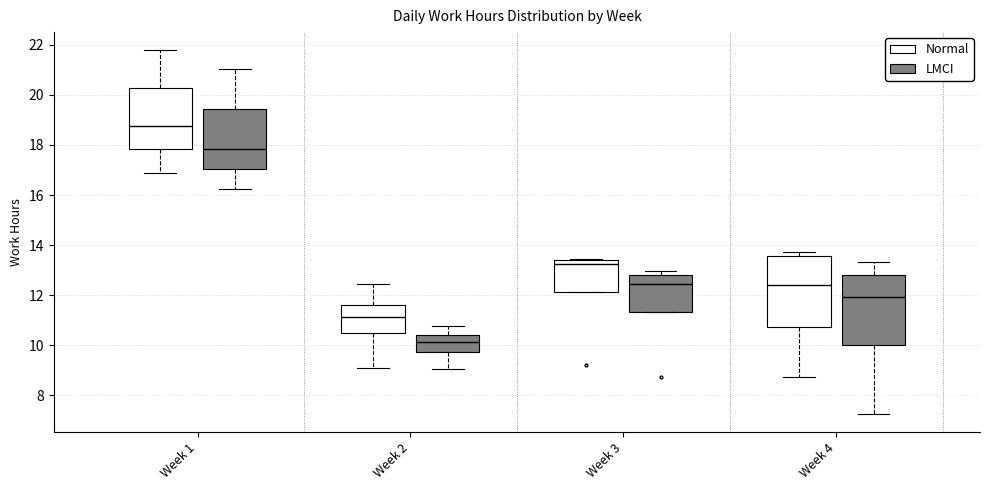

Reading left to right, read every box against the y-axis: the position of its median line, the range the box covers, and the ends of its whiskers. The values are not printed on the chart, so give them approximately, as read against the axis.

Week 1 (Normal): median 18.8, box 17.8 to 20.2, whiskers 16.8 to 21.8
Week 1 (LMCI): median 17.8, box 17.0 to 19.4, whiskers 16.2 to 21.0
Week 2 (Normal): median 11.2, box 10.6 to 11.6, whiskers 9.2 to 12.4
Week 2 (LMCI): median 10.2, box 9.8 to 10.4, whiskers 9.0 to 10.8
Week 3 (Normal): median 13.2, box 12.2 to 13.4, whiskers 12.2 to 13.4
Week 3 (LMCI): median 12.4, box 11.4 to 12.8, whiskers 11.4 to 13.0
Week 4 (Normal): median 12.4, box 10.8 to 13.6, whiskers 8.8 to 13.8
Week 4 (LMCI): median 12.0, box 10.0 to 12.8, whiskers 7.2 to 13.4